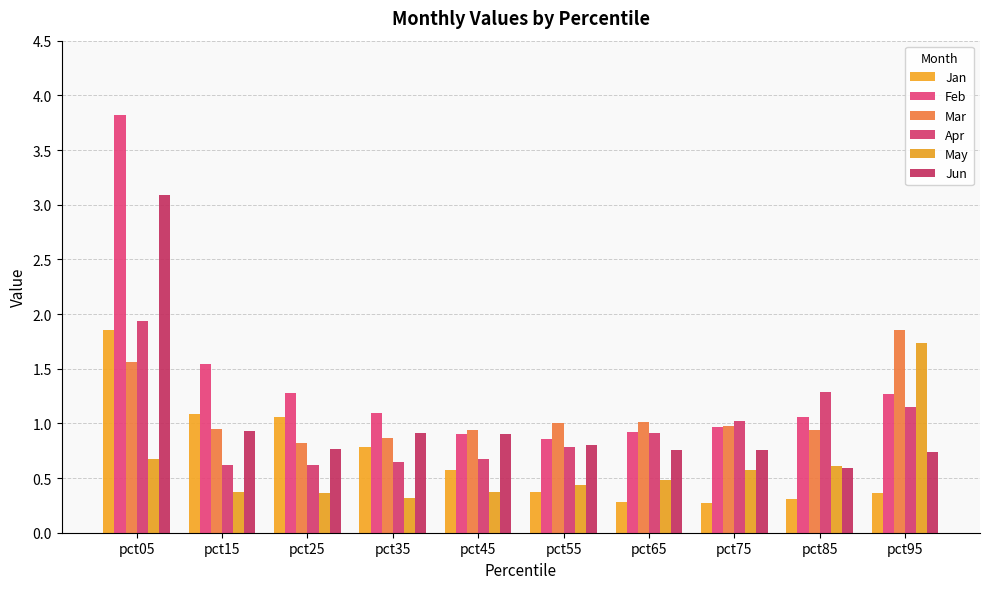

How many bars are there in each group?

6